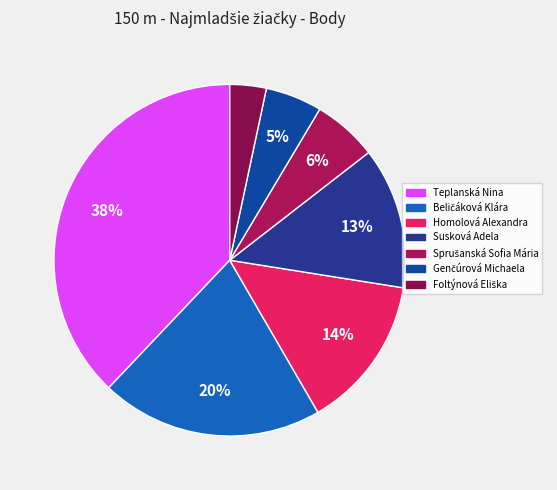

Is there any slice that represents more than half of the pie?

No